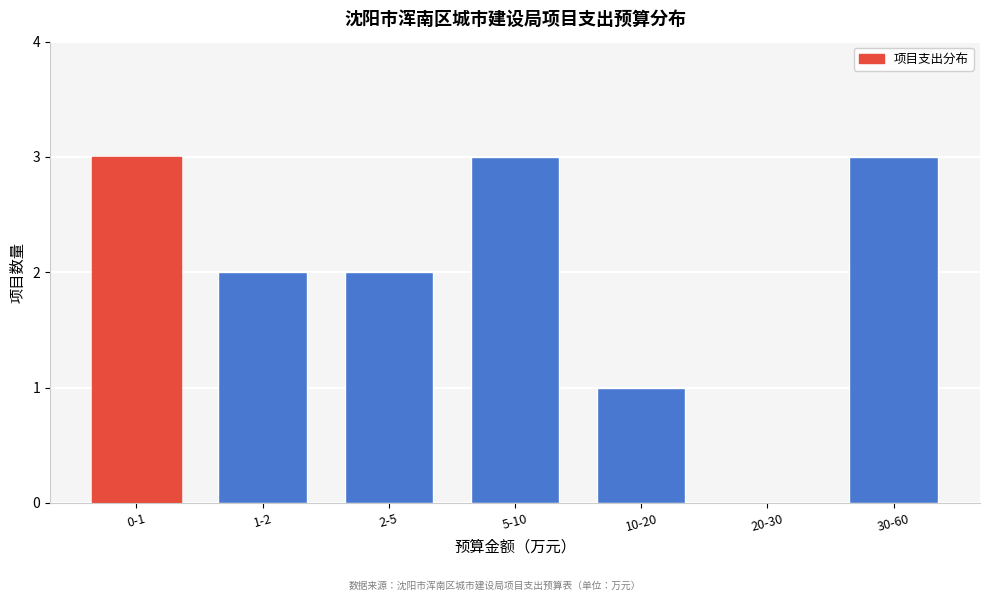

Reading left to right, transcribe all the data shown in this chart.

0-1=3	1-2=2	2-5=2	5-10=3	10-20=1	20-30=0	30-60=3